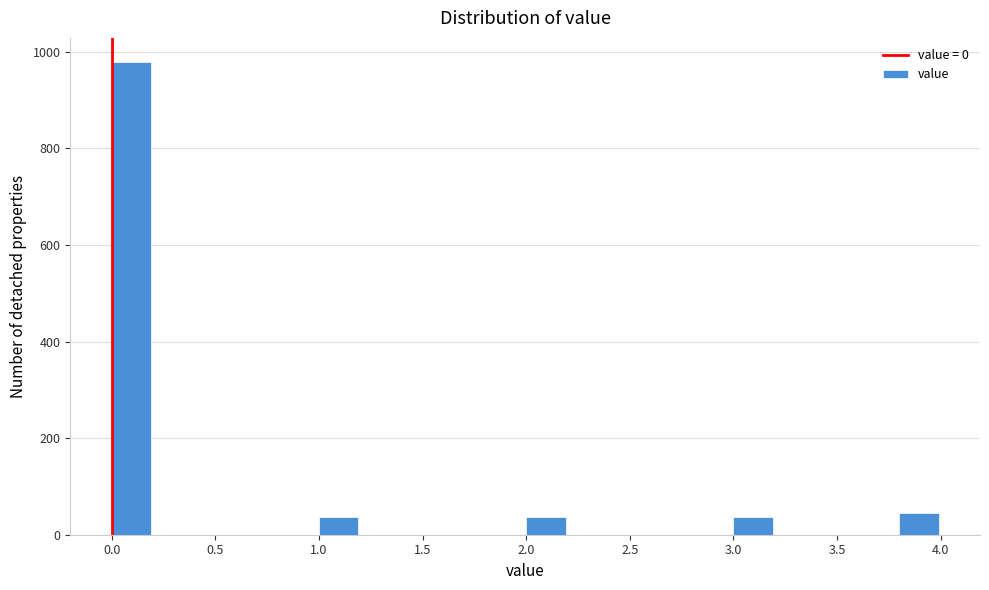

Reading left to right, list every bar in this chart as the range it spans on the x-axis followed by its height. The values are not printed on the chart, so give them approximately, as read against the axis.

0.0 to 0.2: 980
0.2 to 0.4: 0
0.4 to 0.6: 0
0.6 to 0.8: 0
0.8 to 1.0: 0
1.0 to 1.2: 40
1.2 to 1.4: 0
1.4 to 1.6: 0
1.6 to 1.8: 0
1.8 to 2.0: 0
2.0 to 2.2: 40
2.2 to 2.4: 0
2.4 to 2.6: 0
2.6 to 2.8: 0
2.8 to 3.0: 0
3.0 to 3.2: 40
3.2 to 3.4: 0
3.4 to 3.6: 0
3.6 to 3.8: 0
3.8 to 4.0: 40